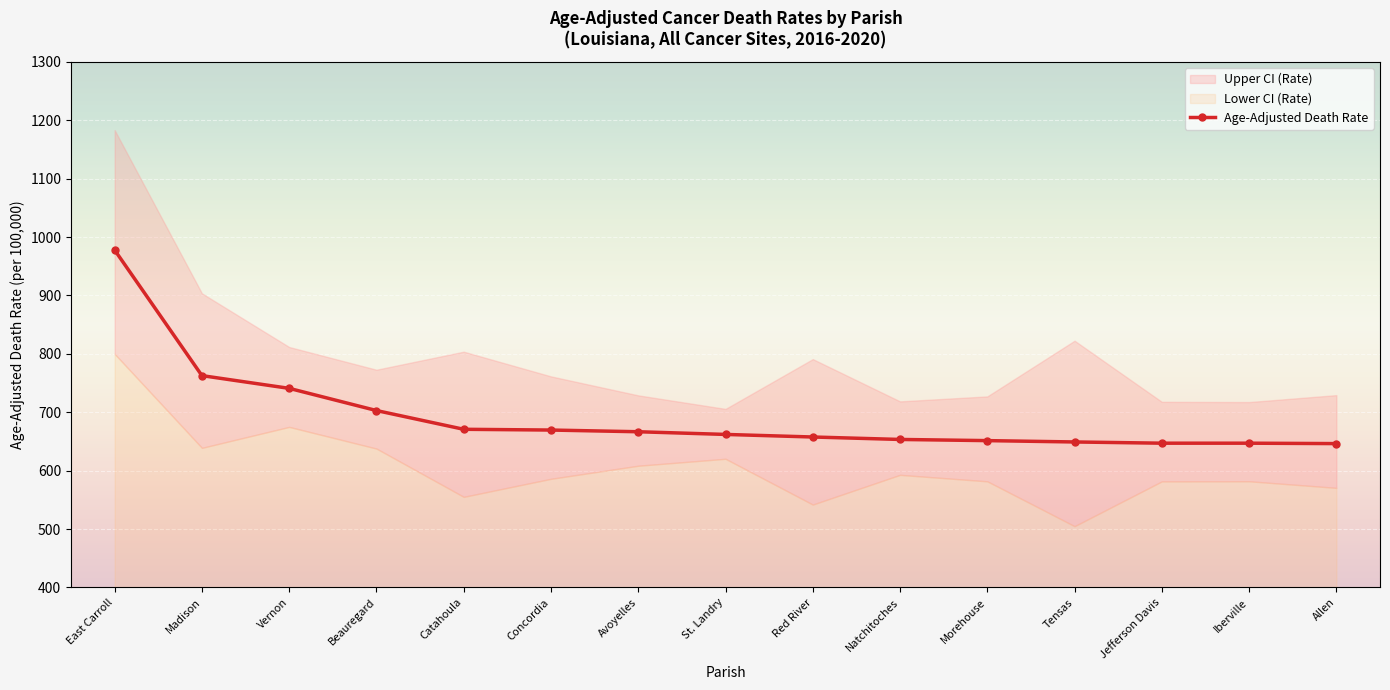

What is the difference between the second highest and second lowest values?

115.7